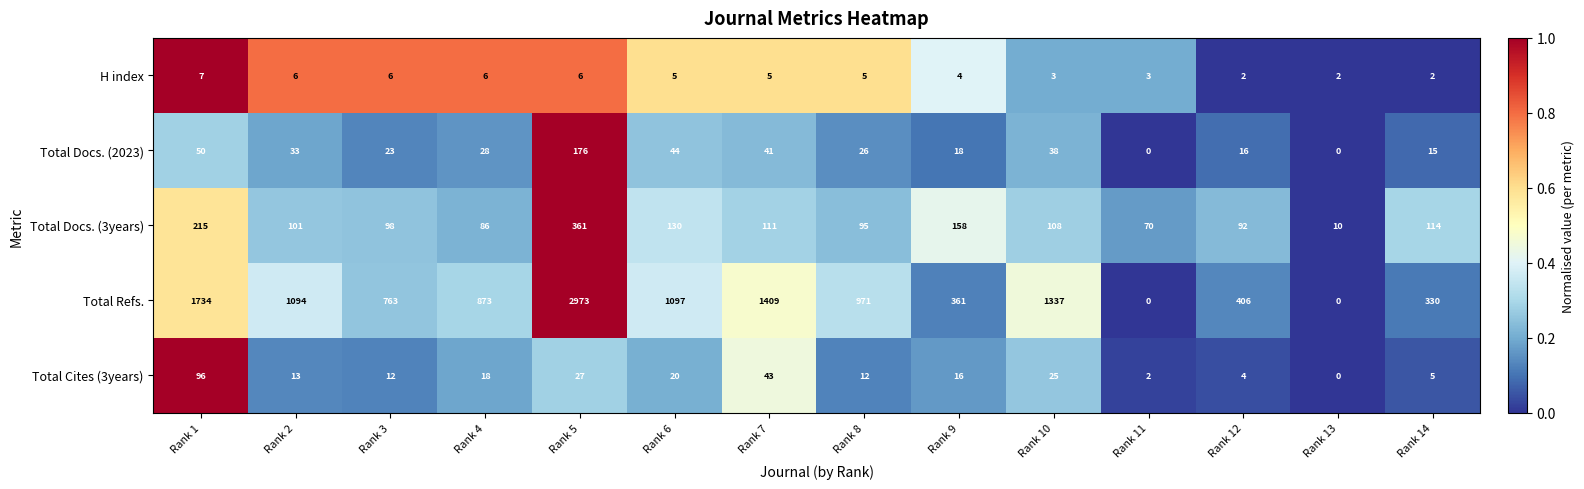

At which label is H index closest to 4?

Rank 9